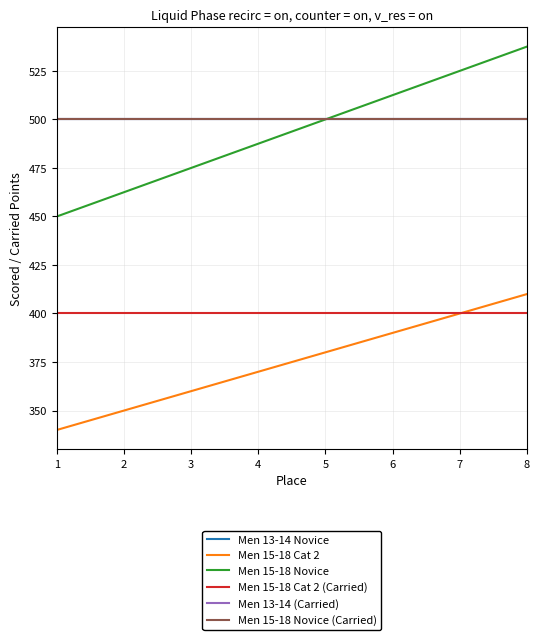

What is the average value of the Men 13-14 (Carried) series?

500.0